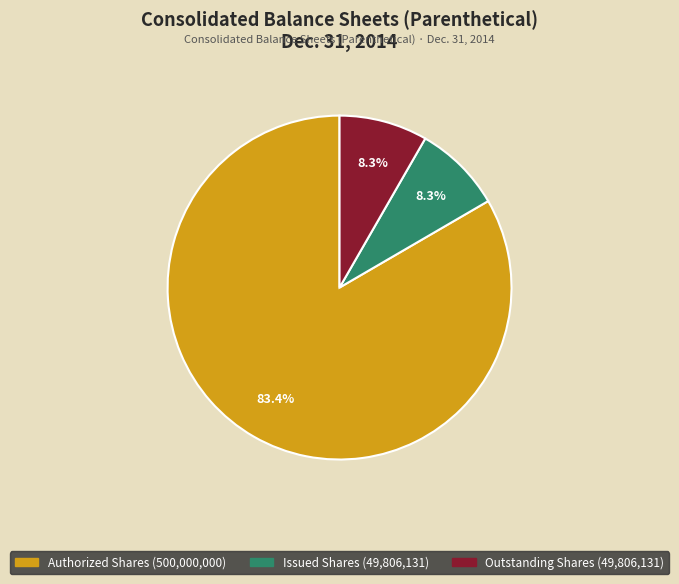

Is there any slice that represents more than half of the pie?

Yes